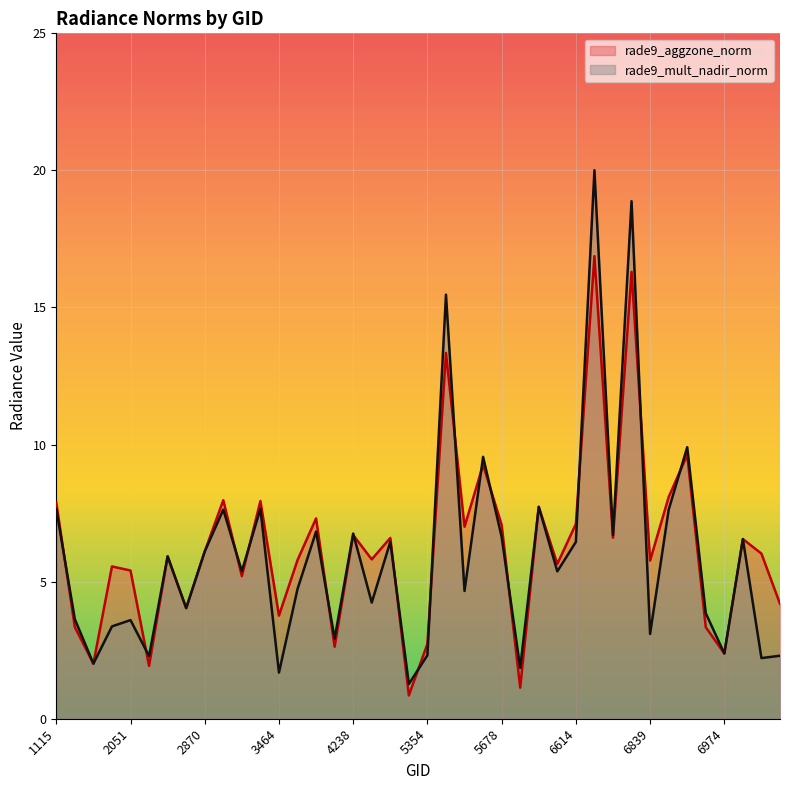

What is the sum of the rade9_aggzone_norm values at 7991 and 2051?

9.6